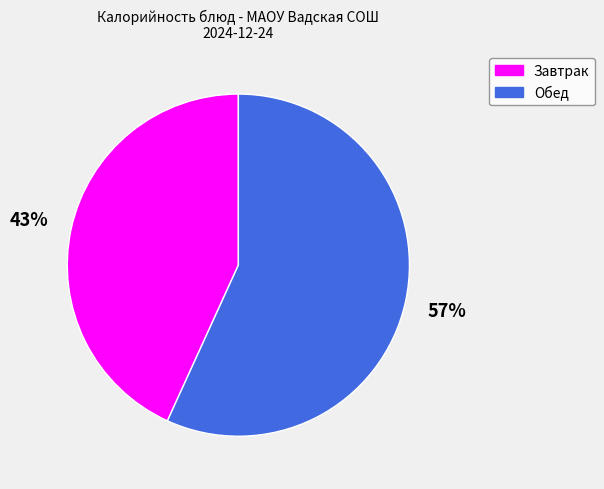

Which slice is the smallest?

Завтрак